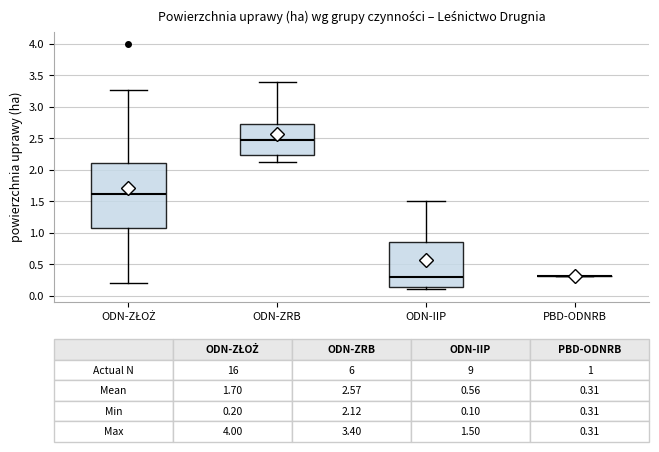

Comparing the boxes themselves (not the whiskers), which one is the tallest?

ODN-ZŁOŻ